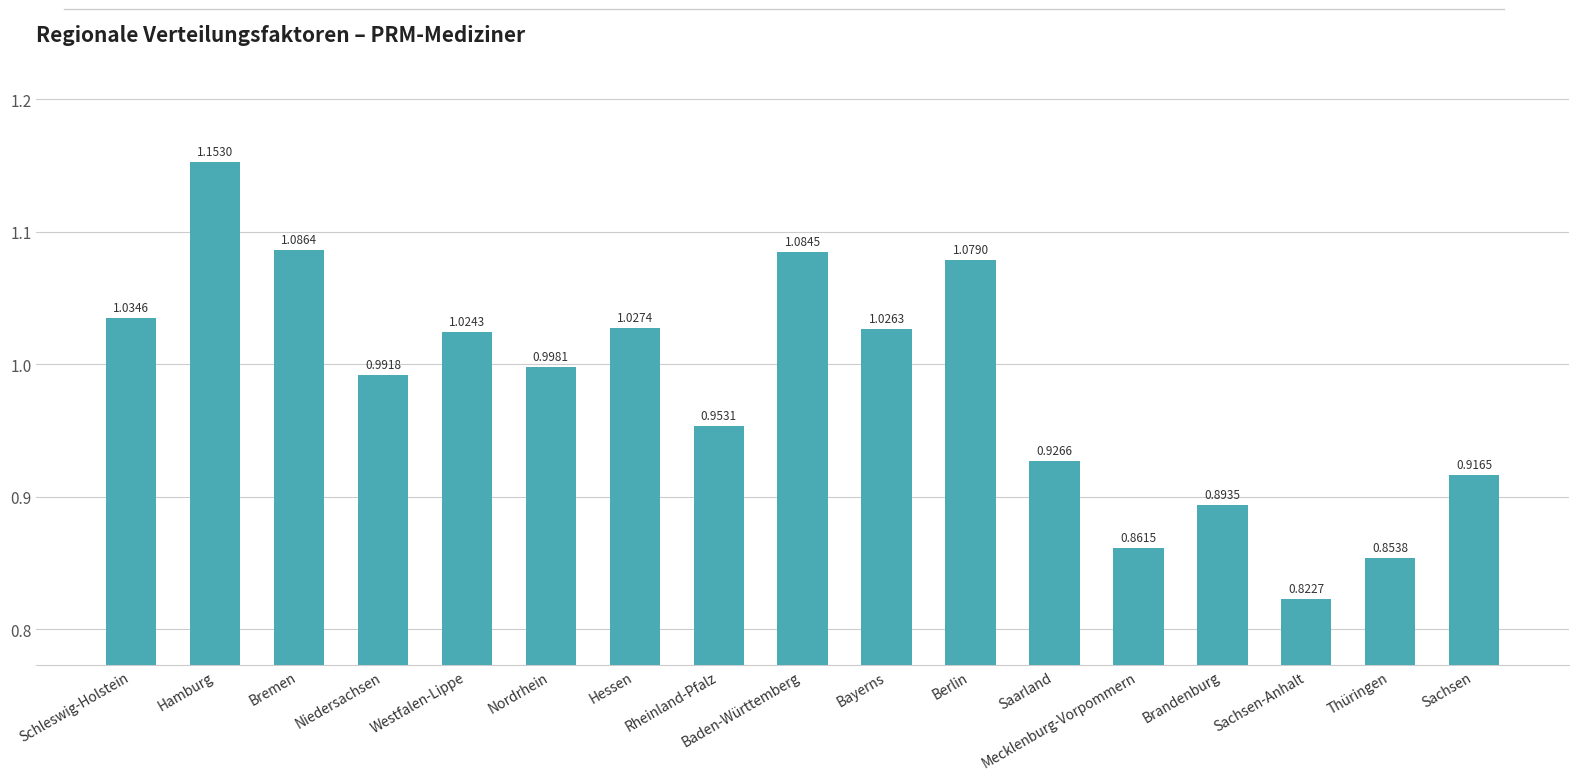

List the labels in order of value, smallest first.

Sachsen-Anhalt, Thüringen, Mecklenburg-Vorpommern, Brandenburg, Sachsen, Saarland, Rheinland-Pfalz, Niedersachsen, Nordrhein, Westfalen-Lippe, Bayerns, Hessen, Schleswig-Holstein, Berlin, Baden-Württemberg, Bremen, Hamburg